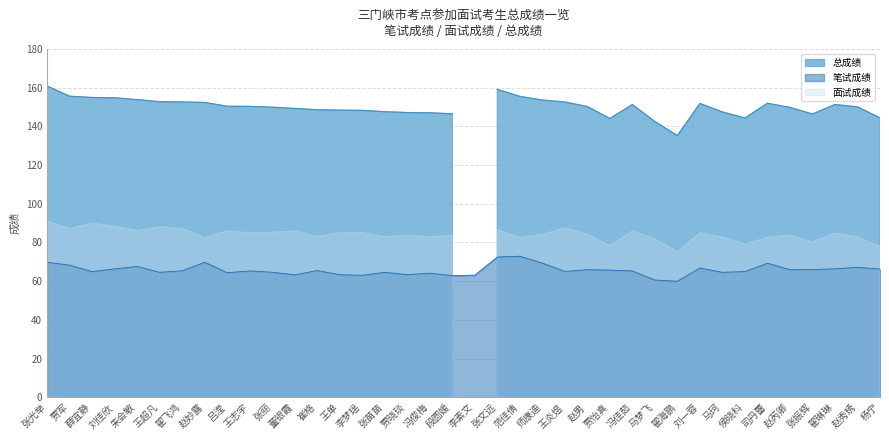

How many distinct data groups are displayed?

3